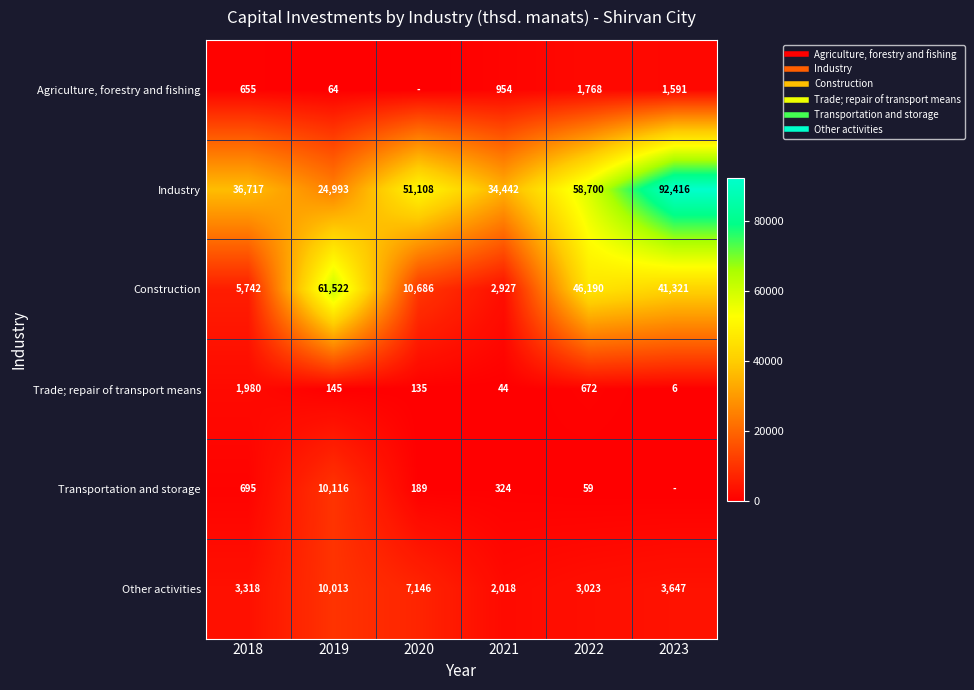

Rank the series at 2021 from lowest to highest value.

Trade; repair of transport means, Transportation and storage, Agriculture, forestry and fishing, Other activities, Construction, Industry